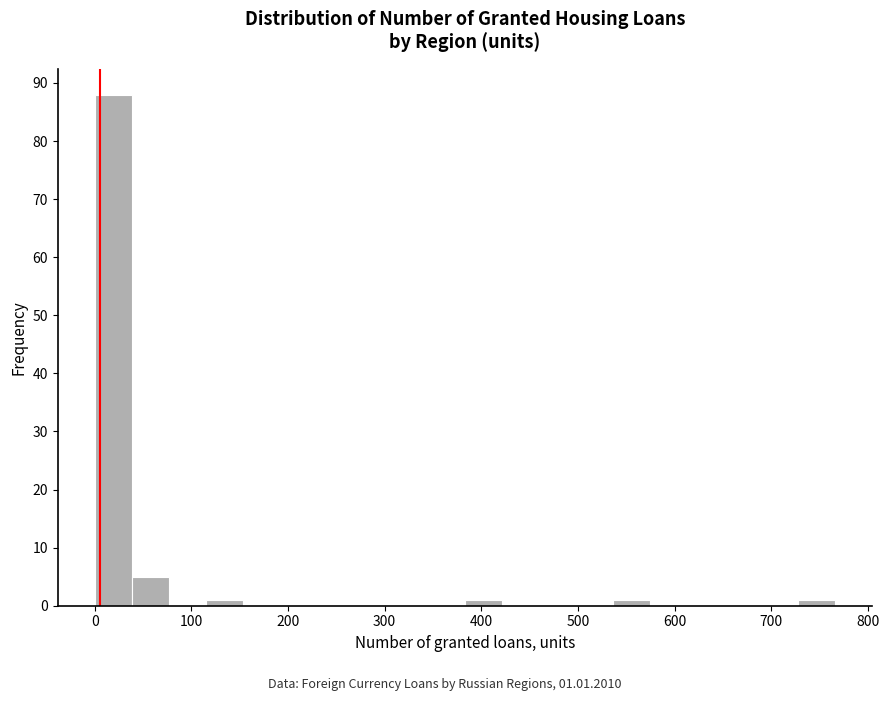

Around what value on the x-axis is the tallest bar? Give the approximate position of its centre, as read against the axis.

20